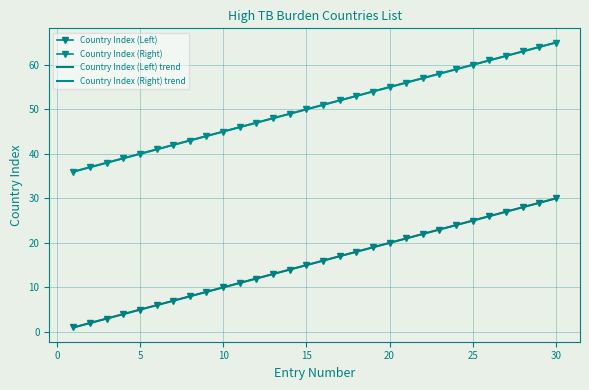

True or false: Country Index (Left) trend has more than 2 points higher than both neighbors.

False